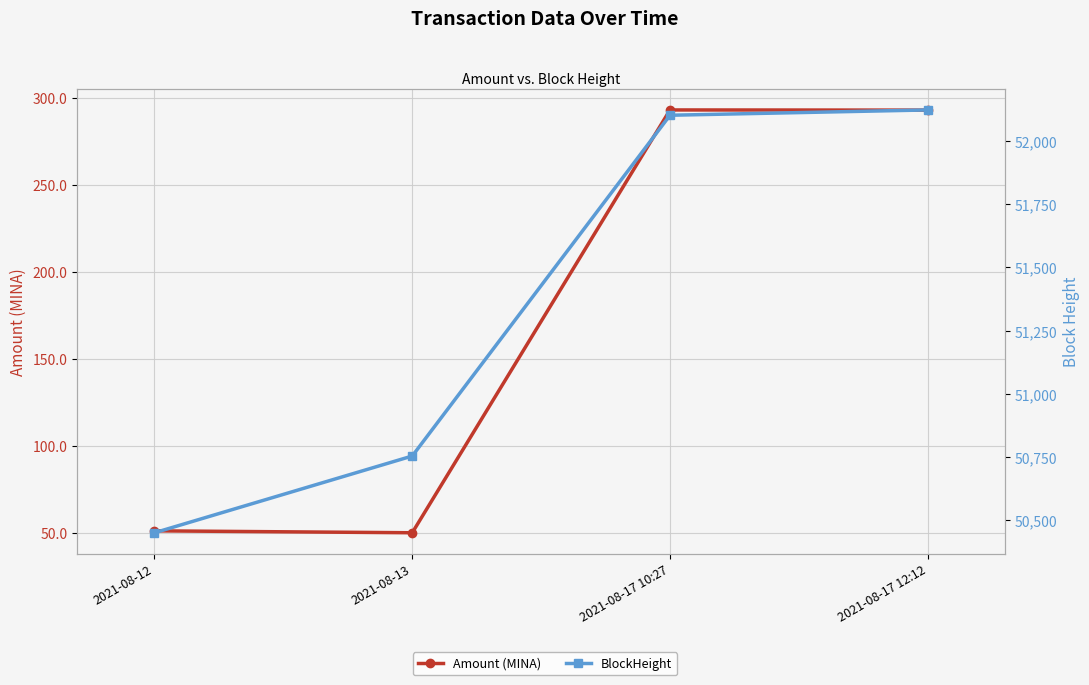

Between 2021-08-13 and 2021-08-17 12:12, which series saw the biggest shift?

BlockHeight